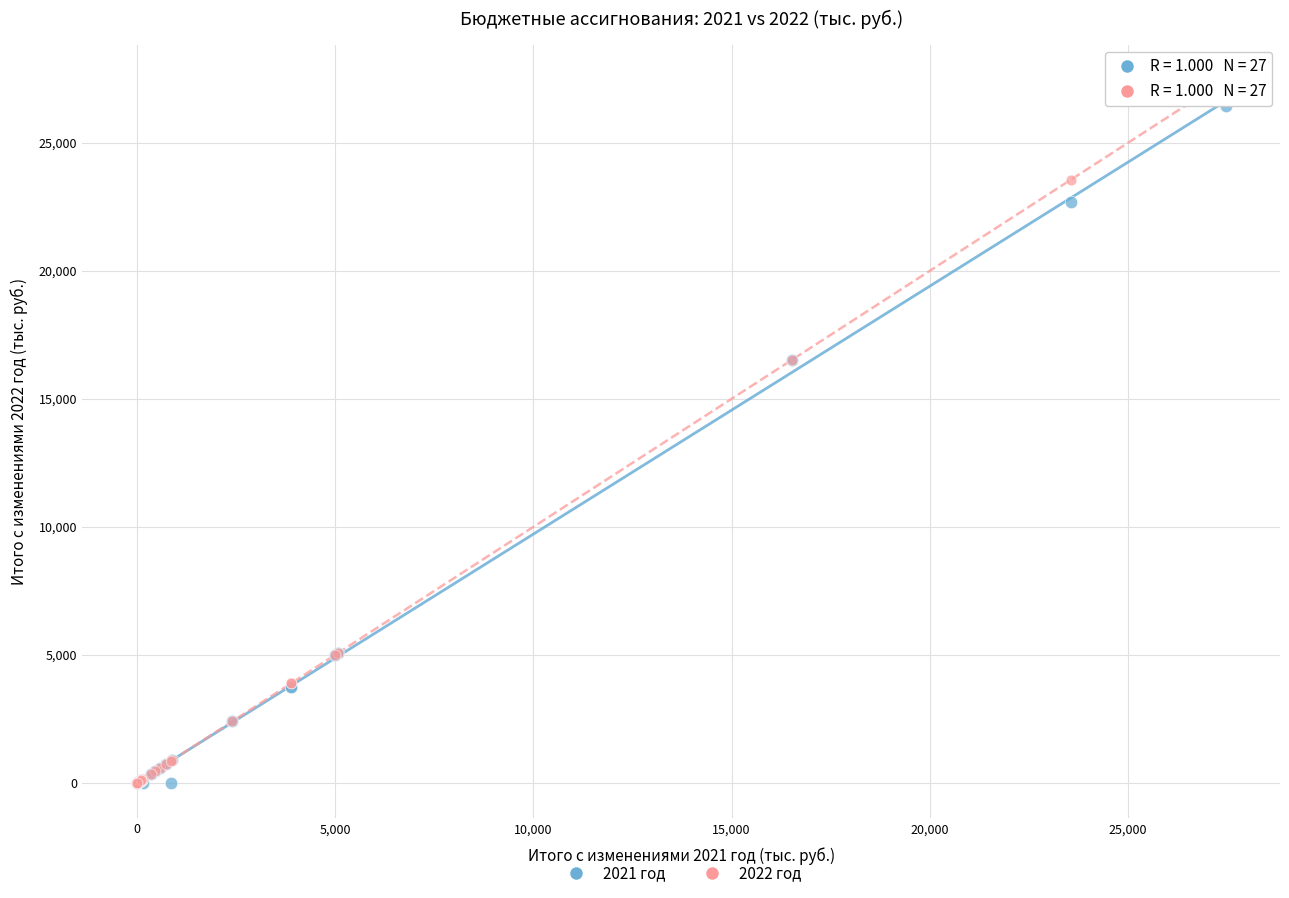

What are all the series names shown in the legend?

2021 год, 2022 год